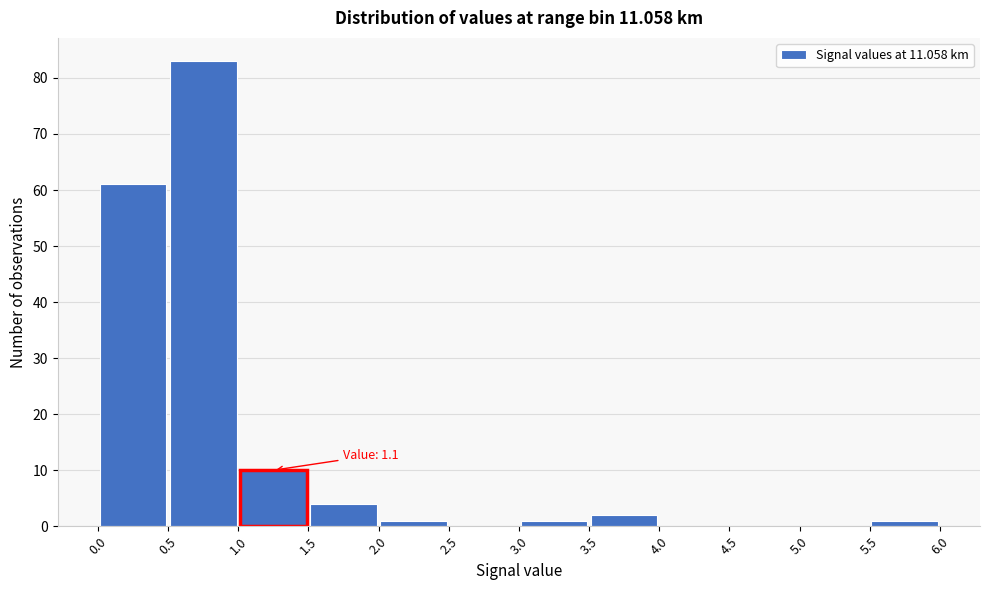

Over which range of the x-axis is the bar tallest?

0.5 to 1.0